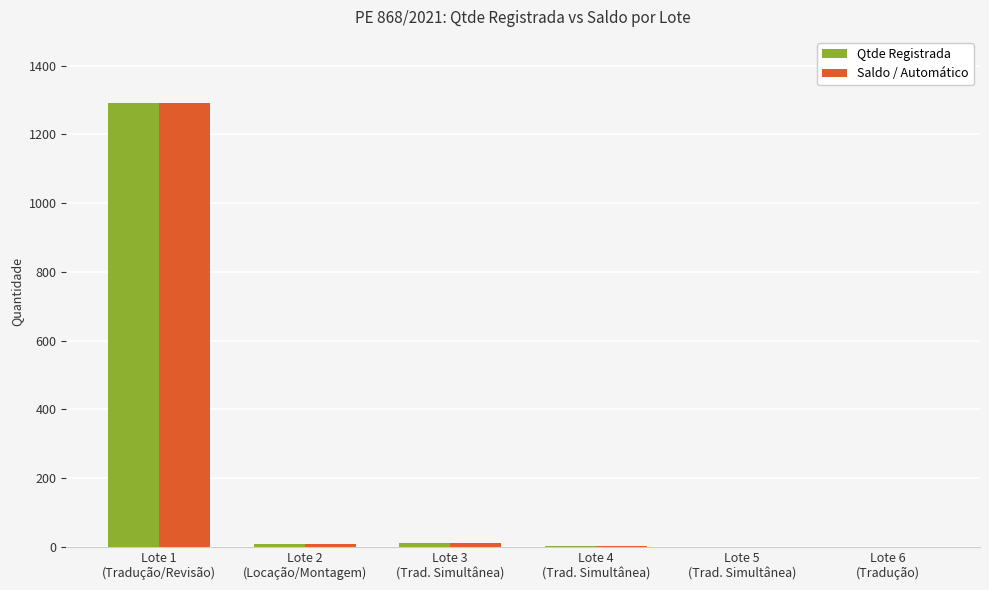

How many series are shown in this chart?

2